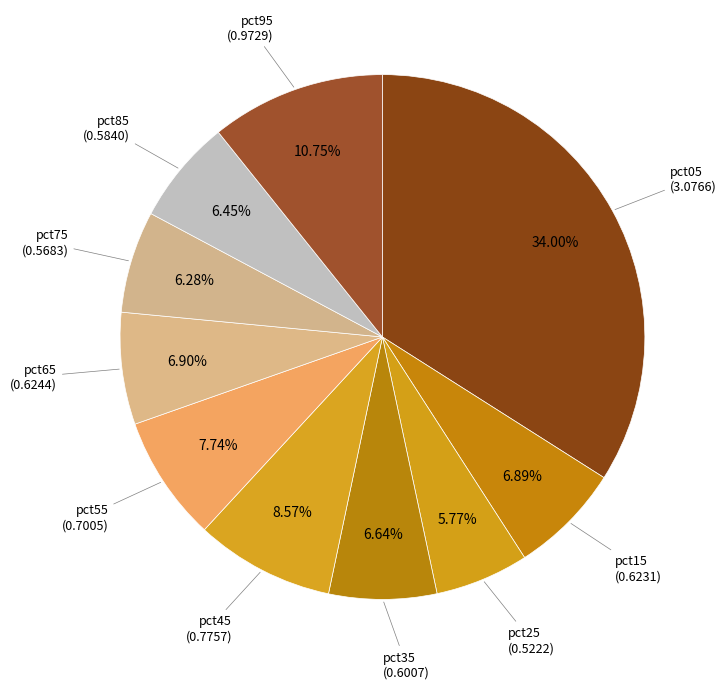

Count the number of slices in the pie.

10